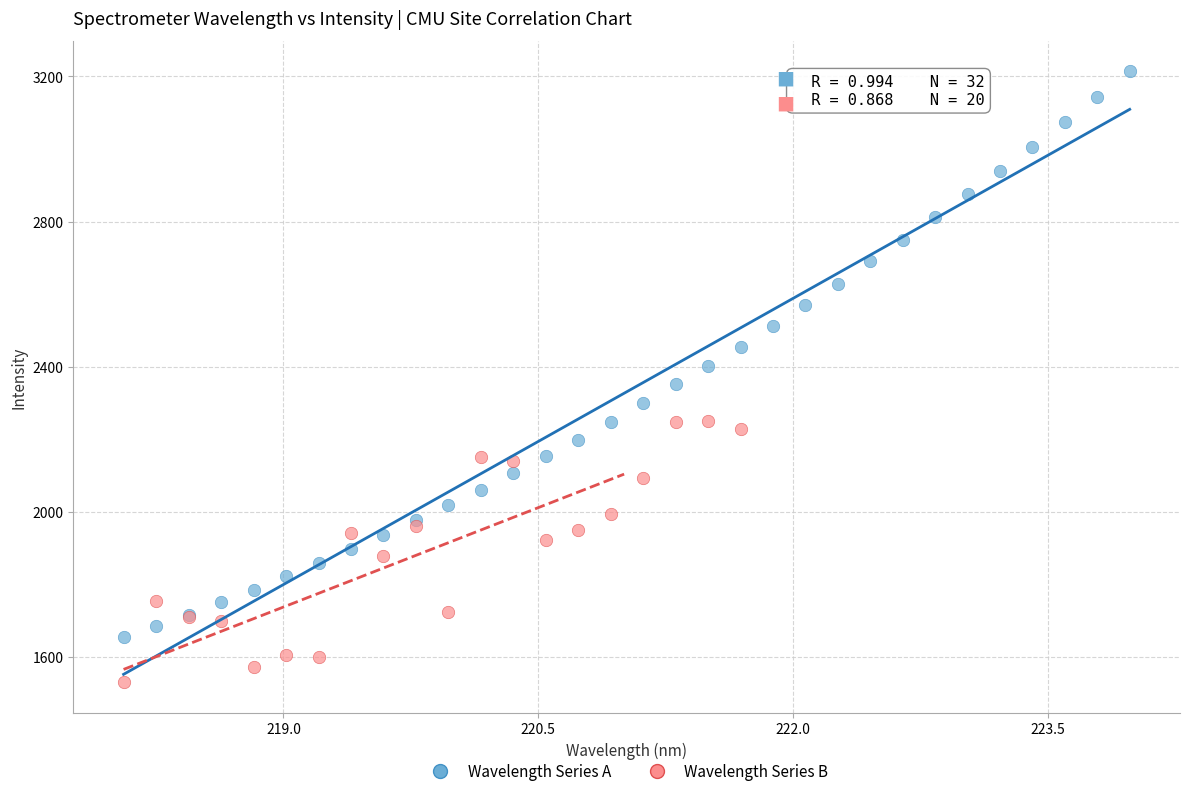

Which series reaches the minimum Y coordinate?

Wavelength Series B